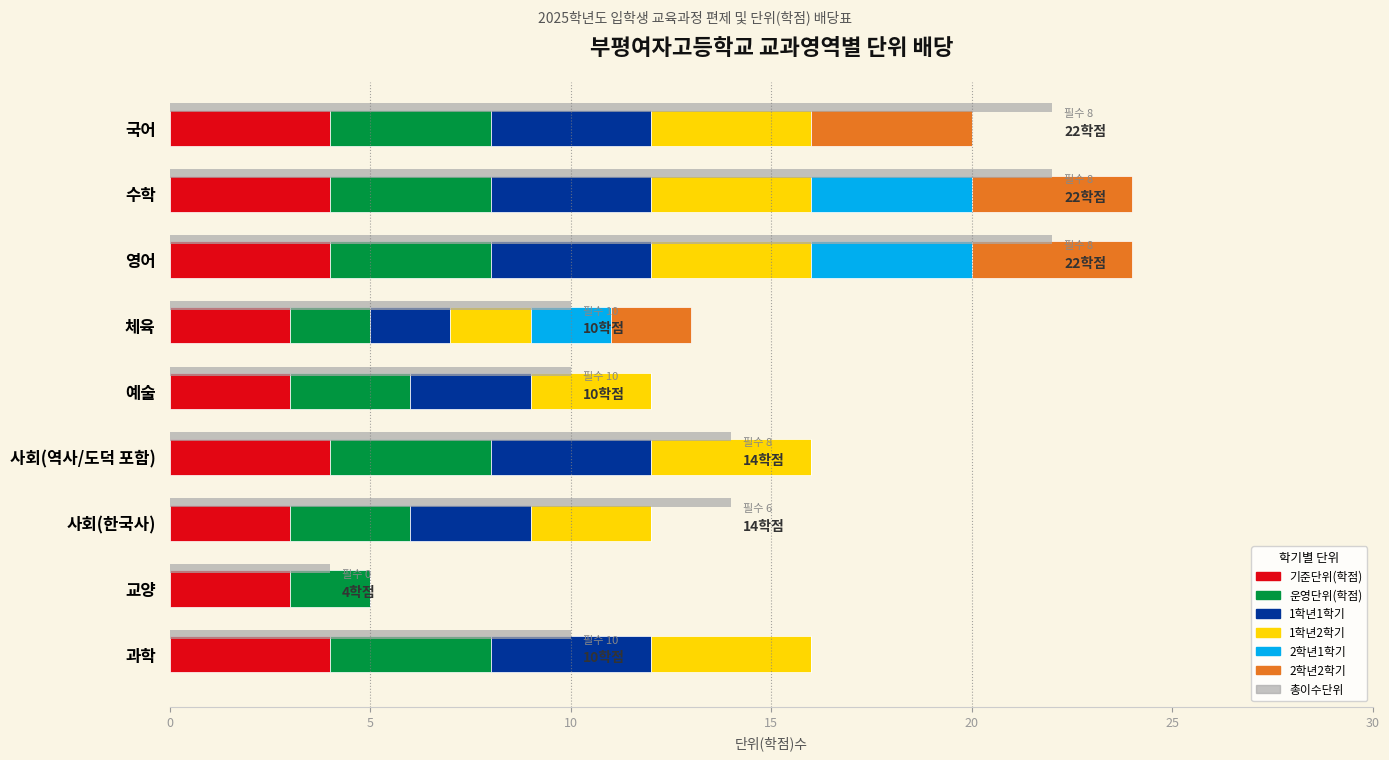

What is the greatest value displayed?

4